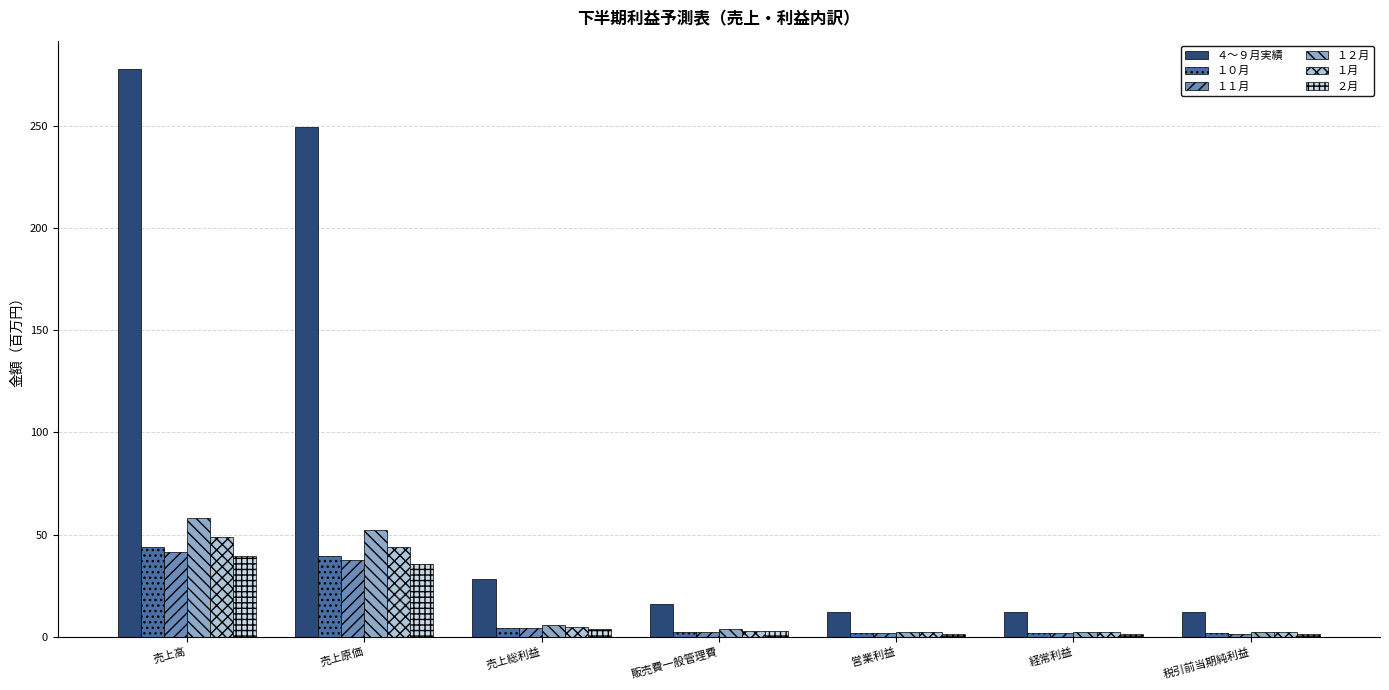

Which category has the highest value in the １１月 series?

売上高